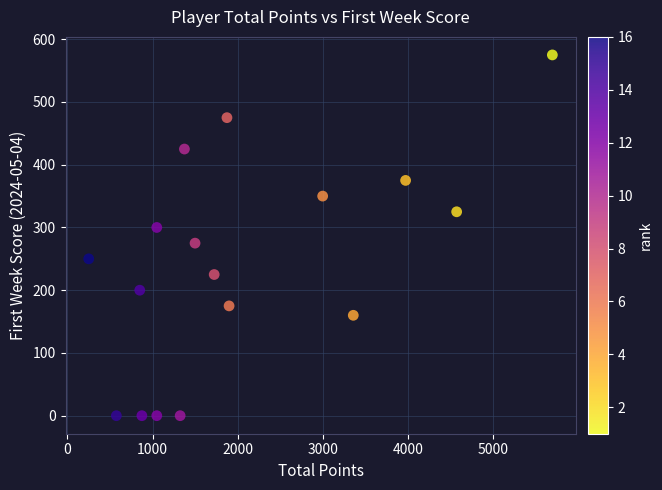

What is the range of X values (max minus min)?

5450